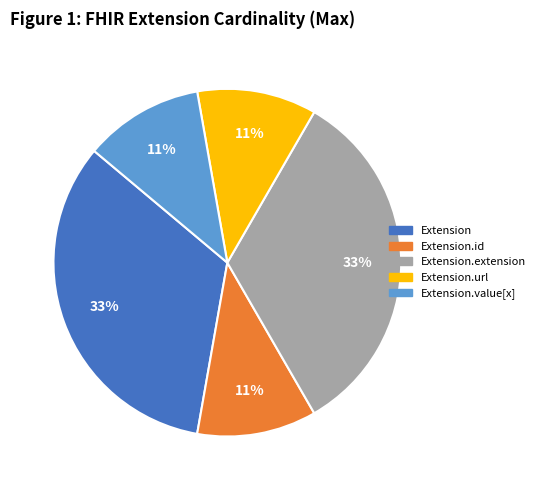

To the nearest percent, what is the average slice percentage?

20%